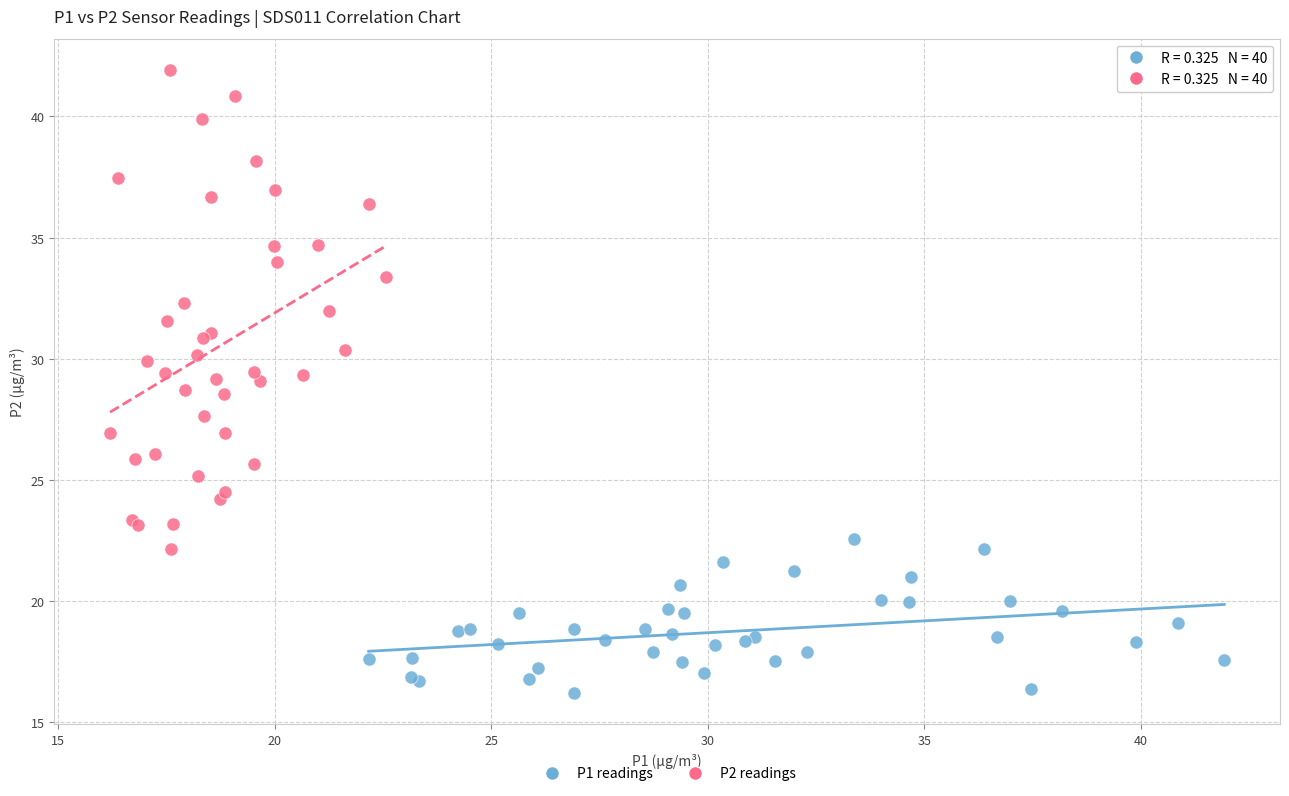

Which series has the widest spread of Y values?

P2 readings